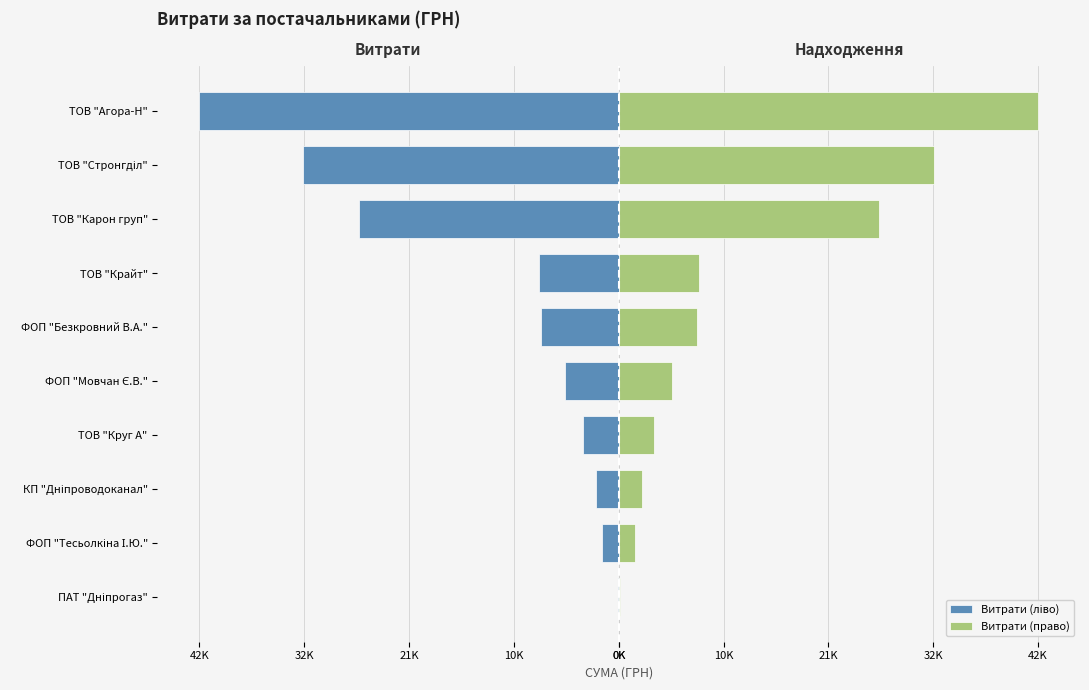

Does the chart contain any negative values?

Yes